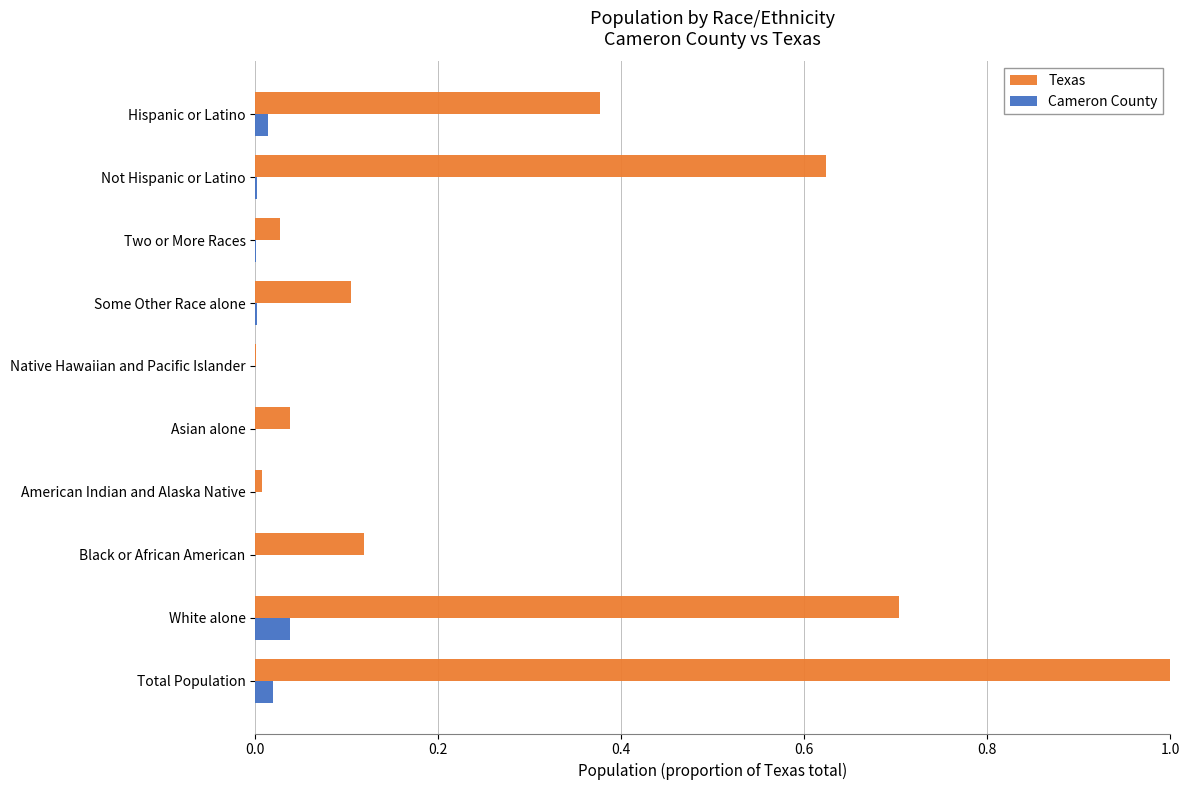

The value of Texas at Some Other Race alone is 0.0. True or false?

False